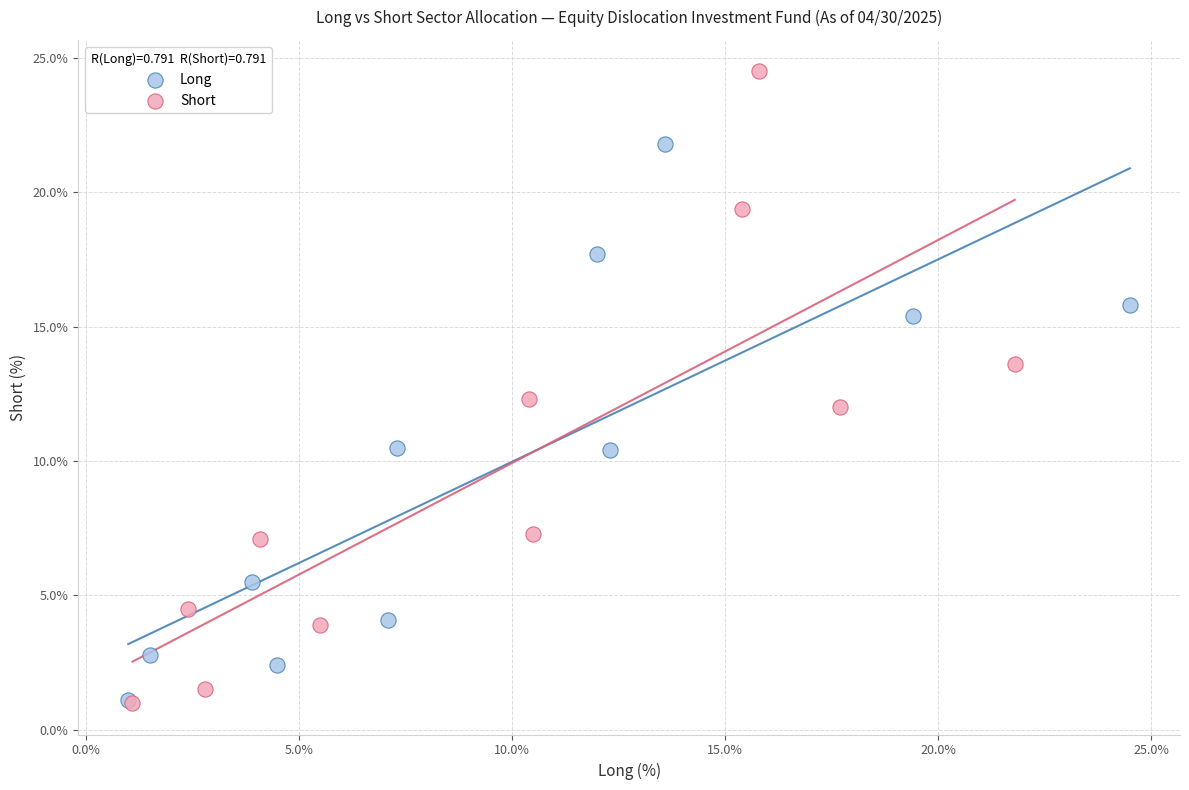

Which series has the widest spread of Y values?

Short